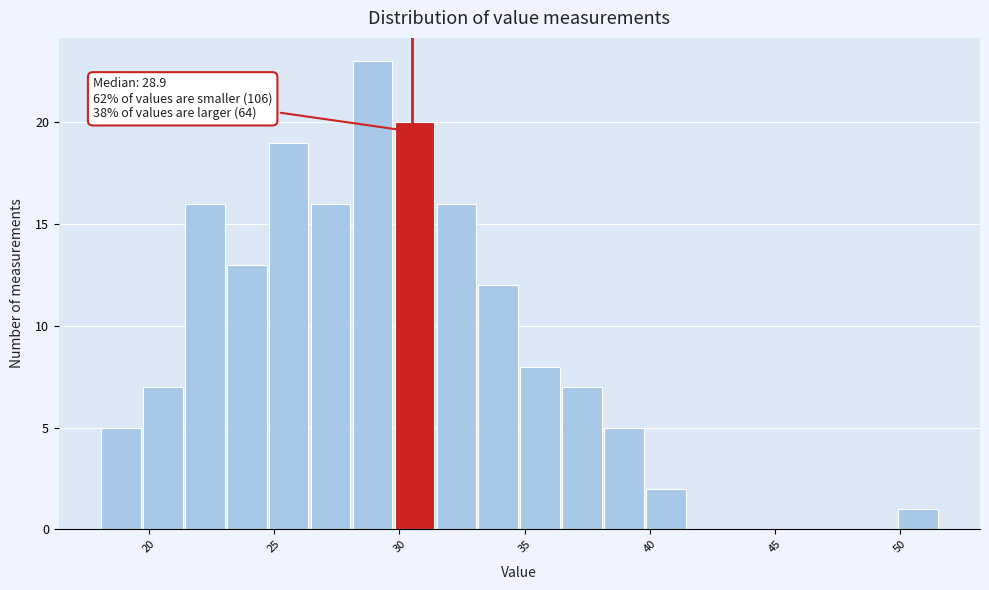

Read against the x-axis, roughly where is the centre of the tallest bar?

29.0